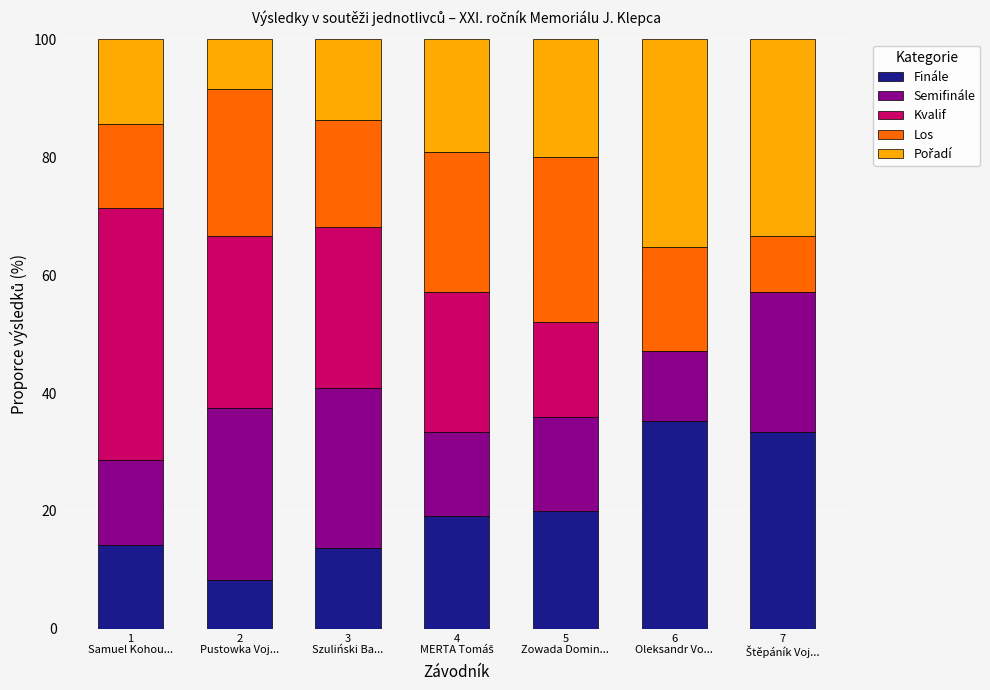

What is the highest value of the Finále series?

35.3